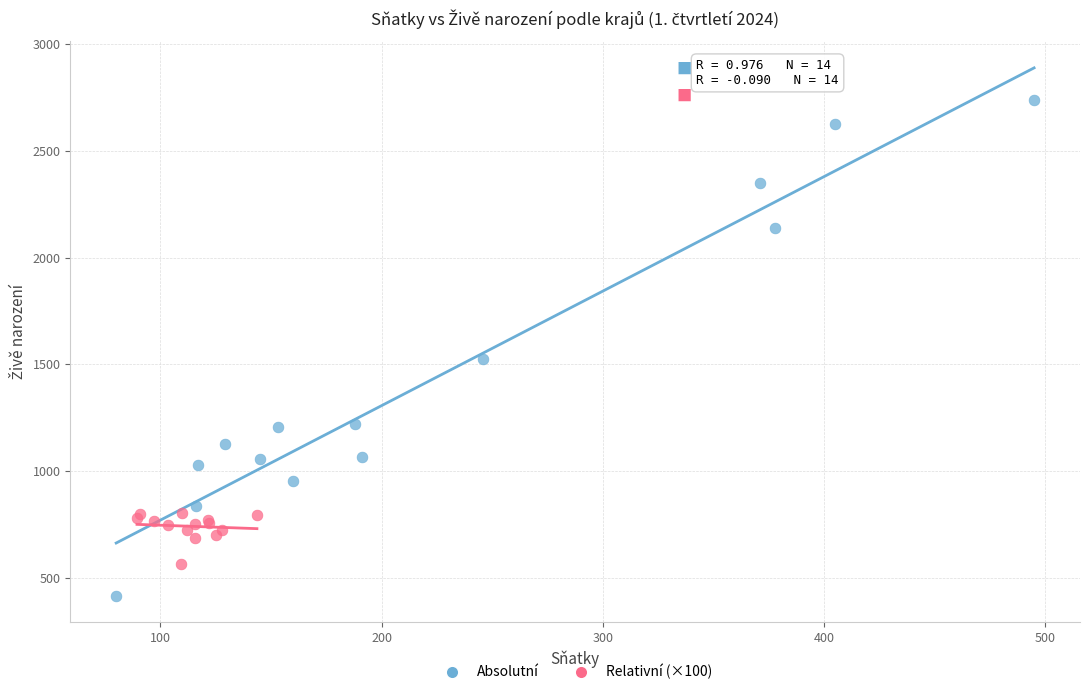

What are all the series names shown in the legend?

Absolutní, Relativní (×100)